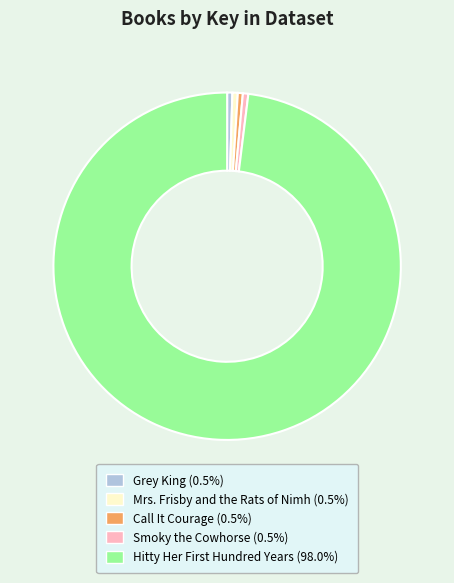

Is there any slice that represents more than half of the pie?

Yes